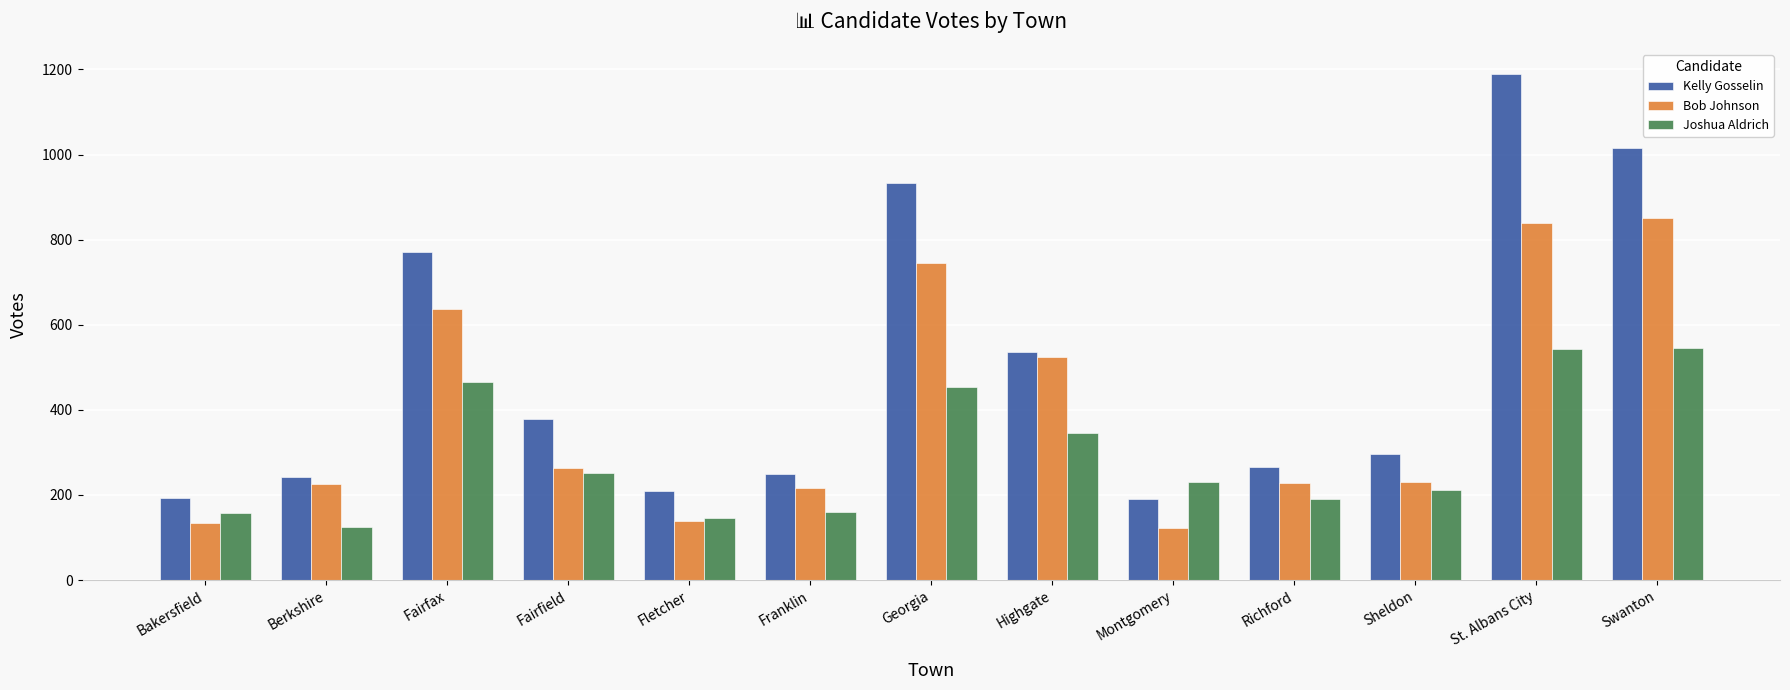

Rank the series by their maximum value, from lowest to highest.

Joshua Aldrich, Bob Johnson, Kelly Gosselin